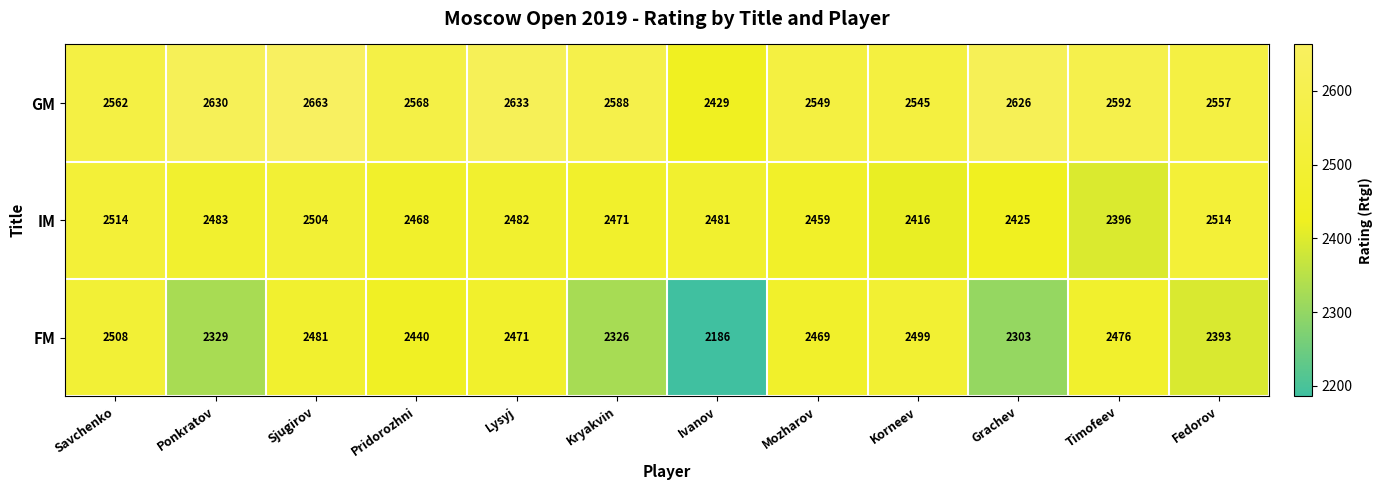

The GM series shows 2549 at Mozharov. True or false?

True